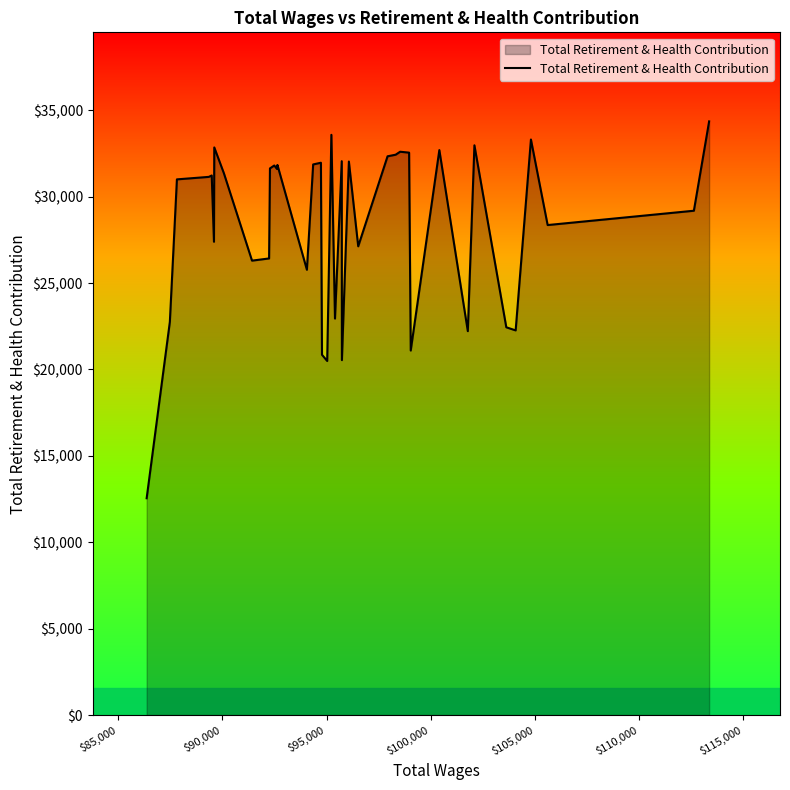

What is the maximum value shown in the chart?

34357